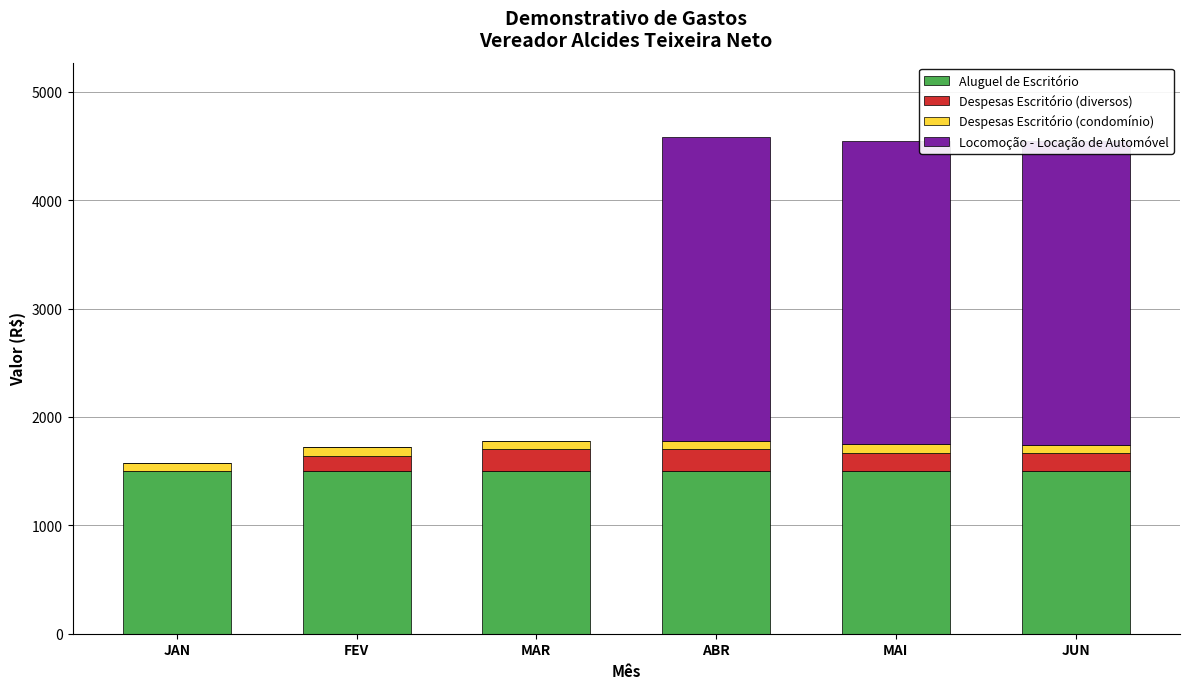

Which series has the largest range (max minus min)?

Locomoção - Locação de Automóvel